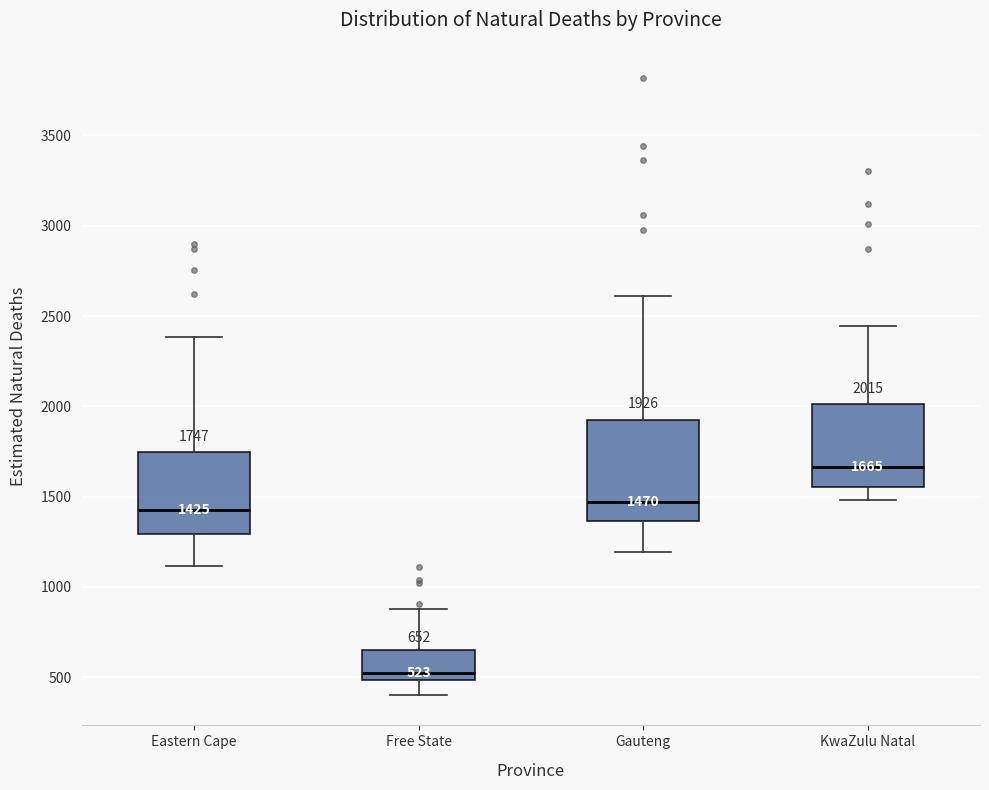

Comparing the boxes themselves (not the whiskers), which one is the tallest?

Gauteng